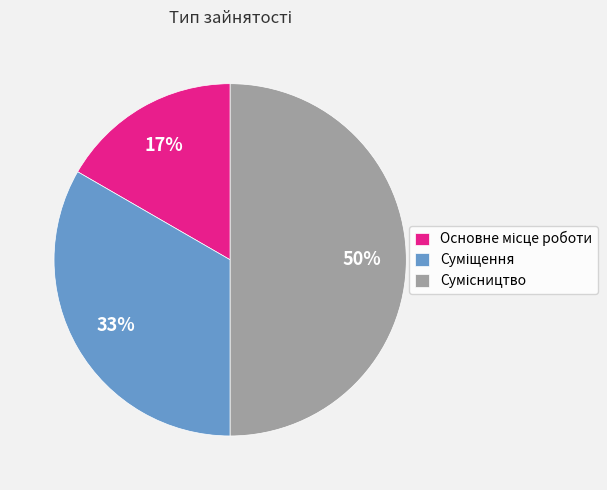

To the nearest percent, what is the difference between the largest and smallest slice percentages?

33%